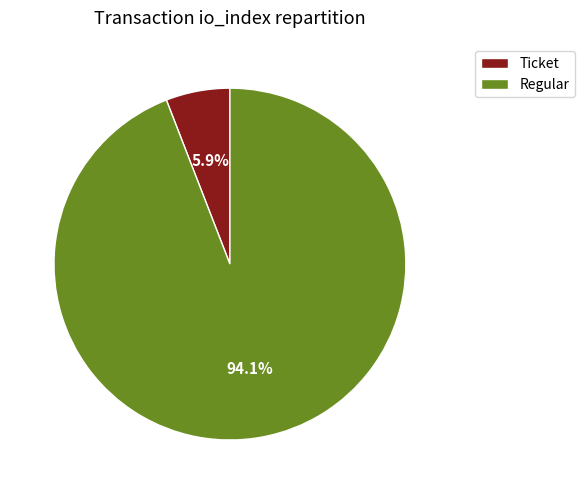

Which slice represents more than half of the pie?

Regular